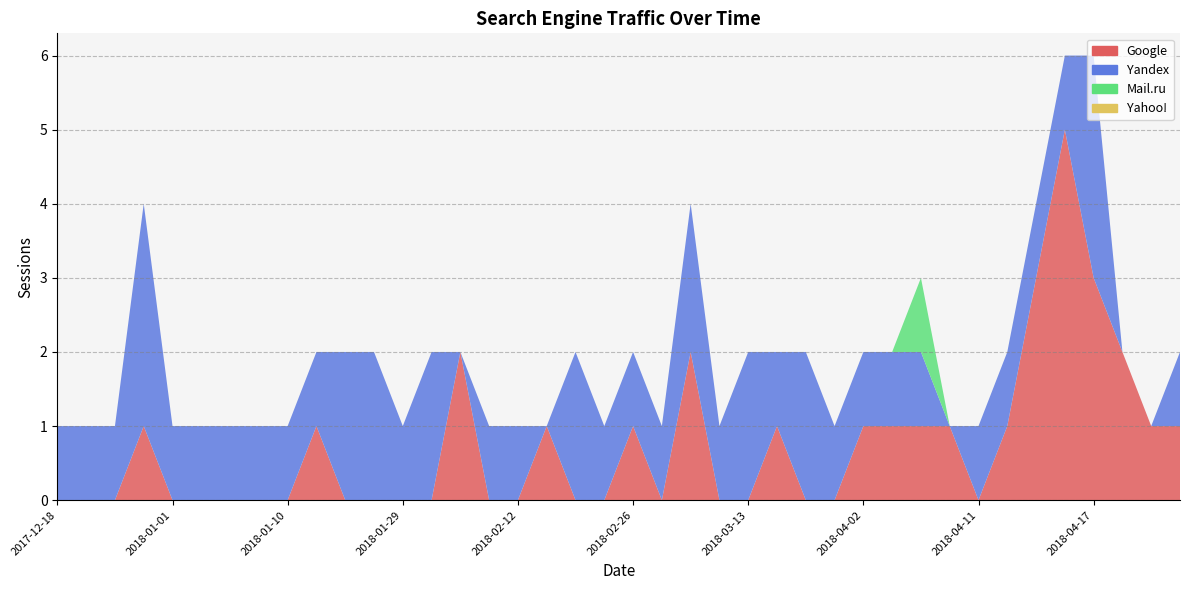

Rank the categories by Yandex value from highest to lowest.

2018-04-17, 2017-12-31, 2018-03-29, 2018-03-13, 2018-03-05, 2018-02-17, 2018-02-01, 2018-01-23, 2018-01-15, 2018-04-20, 2018-04-16, 2018-04-14, 2018-04-13, 2018-04-11, 2018-04-09, 2018-04-05, 2018-04-02, 2018-04-01, 2018-03-21, 2018-03-06, 2018-03-03, 2018-02-26, 2018-02-25, 2018-02-12, 2018-02-09, 2018-01-29, 2018-01-11, 2018-01-10, 2018-01-09, 2018-01-07, 2018-01-02, 2018-01-01, 2017-12-21, 2017-12-19, 2017-12-18, 2018-04-19, 2018-04-18, 2018-04-10, 2018-02-16, 2018-02-08